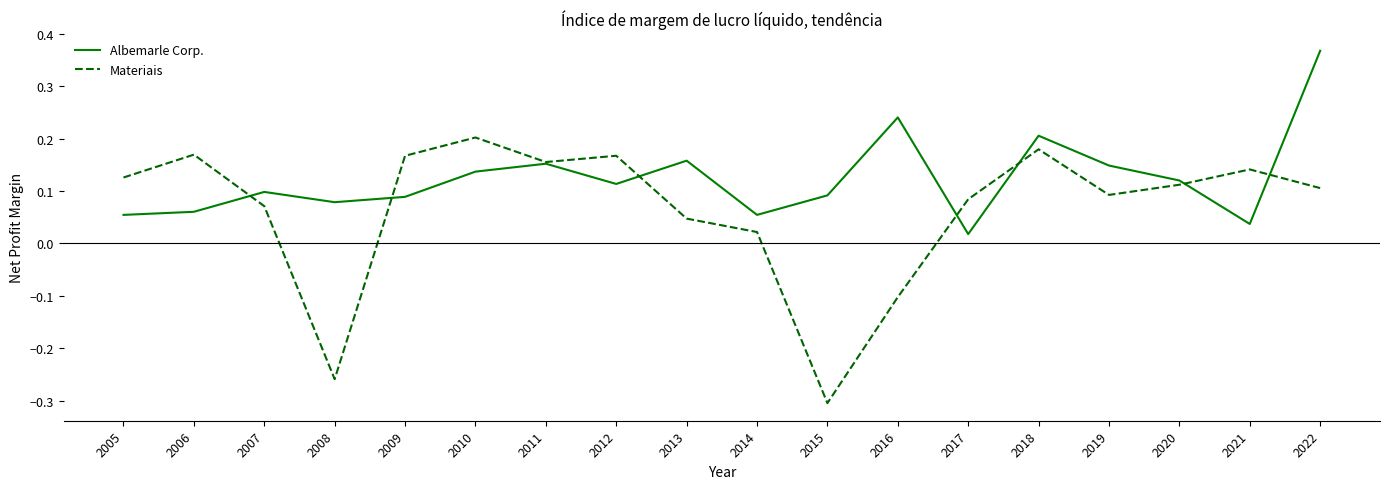

Rank the series at 2006 from lowest to highest value.

Albemarle Corp., Materiais